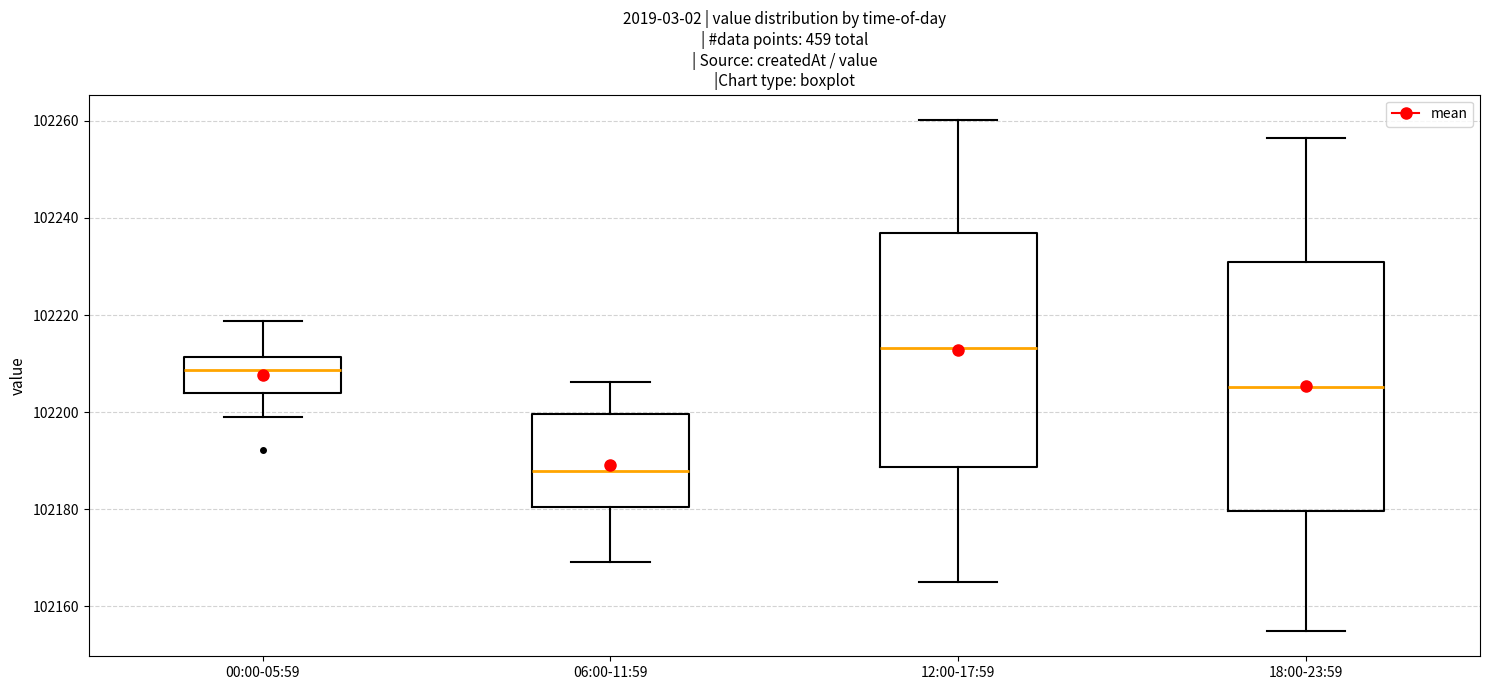

Where does the median line of the box for 12:00-17:59 sit on the y-axis? The values are not printed on the chart, so give them approximately, as read against the axis.

102214